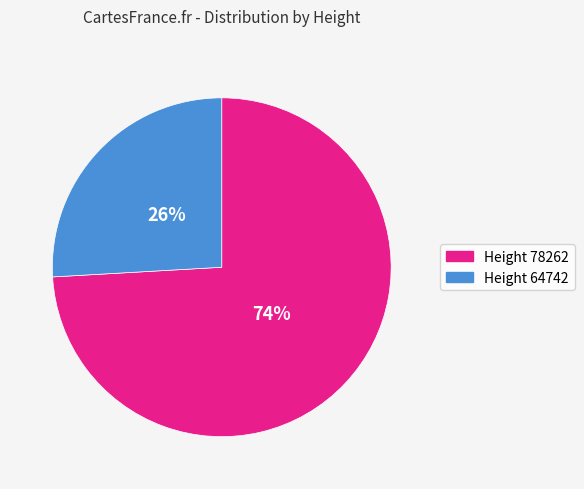

To the nearest percent, what is the average slice percentage?

50%